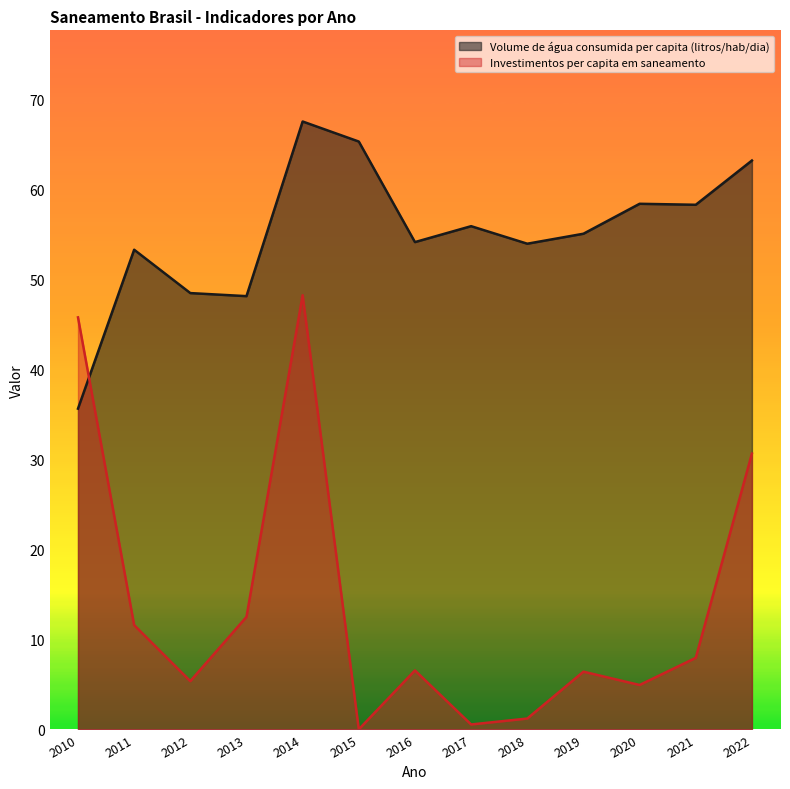

In Volume de água consumida per capita (litros/hab/dia), how many points are lower than both neighbors (excluding endpoints)?

4